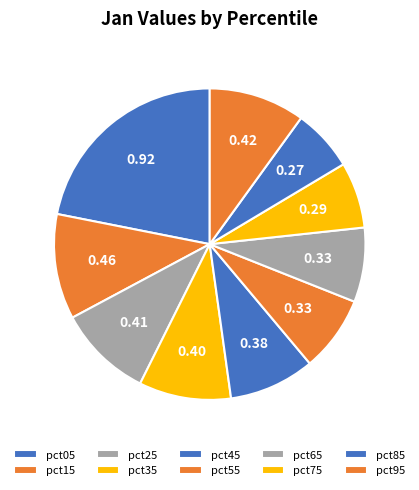

Combined, what portion of the pie is pct05 and pct15?

32.8%